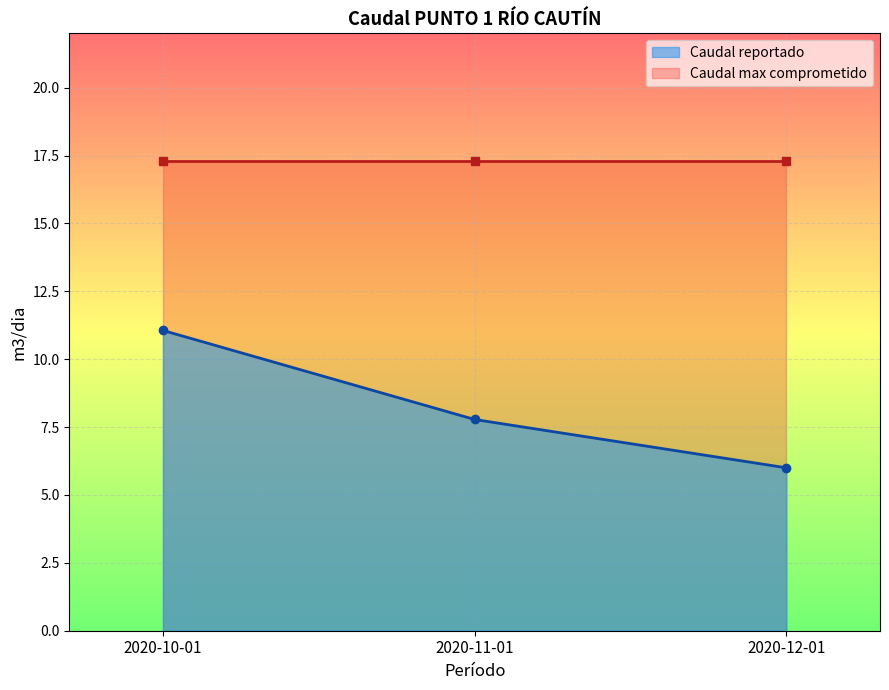

Rank the categories by value from highest to lowest.

2020-10-01, 2020-11-01, 2020-12-01